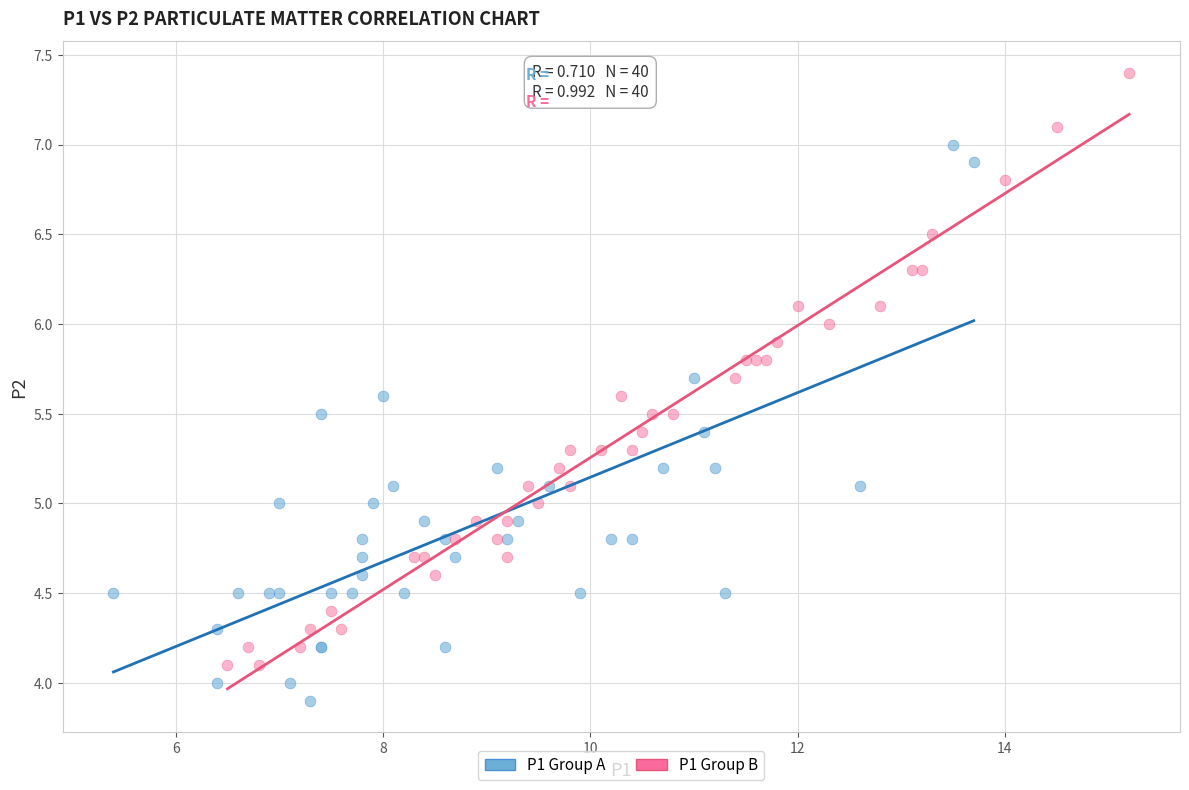

What are all the series names shown in the legend?

P1 Group A, P1 Group B